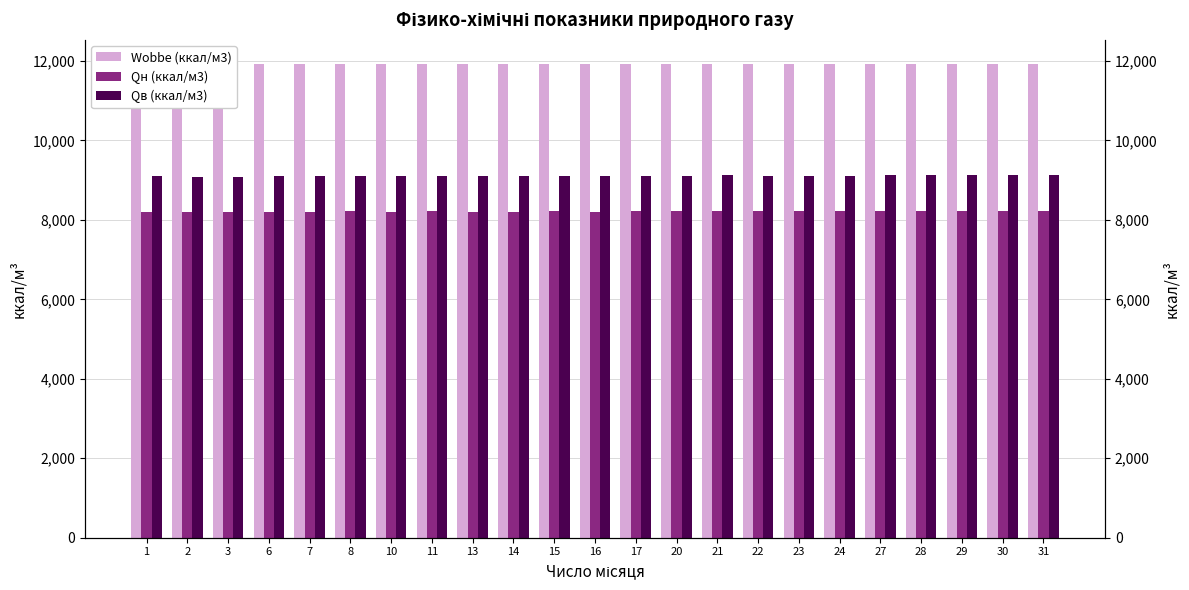

At which label does Qв (ккал/м3) reach its peak?

27